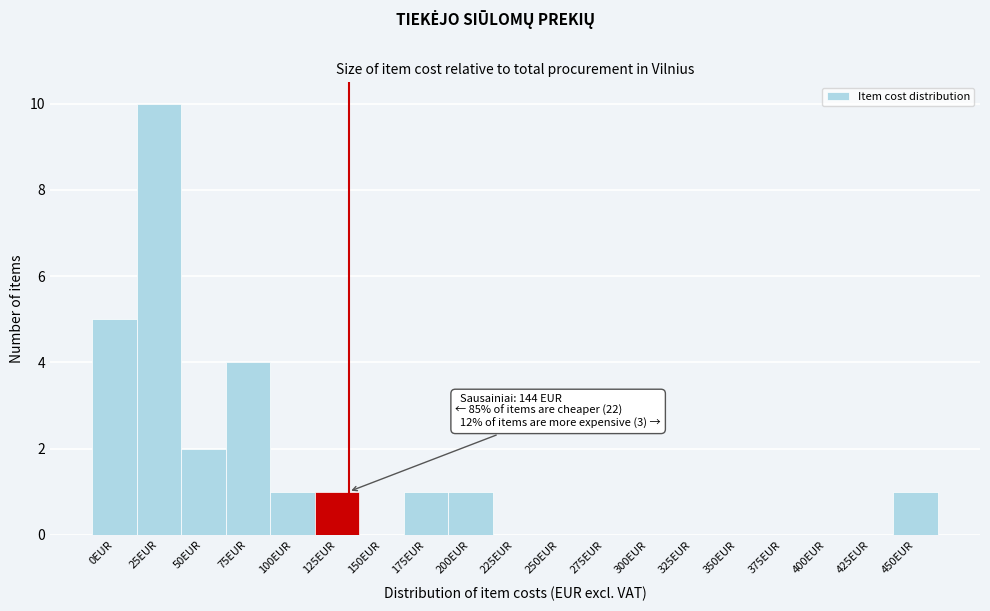

Reading left to right, extract all data points from this chart.

0EUR=5	25EUR=10	50EUR=2	75EUR=4	100EUR=1	125EUR=1	150EUR=0	175EUR=1	200EUR=1	225EUR=0	250EUR=0	275EUR=0	300EUR=0	325EUR=0	350EUR=0	375EUR=0	400EUR=0	425EUR=0	450EUR=1